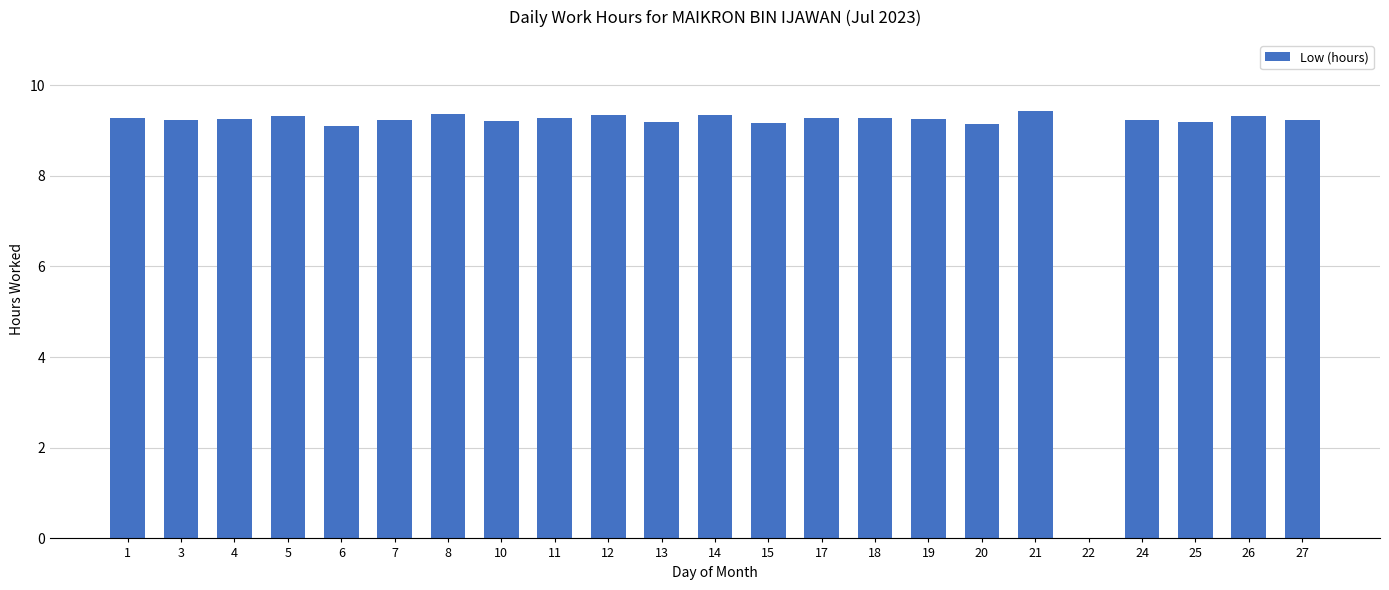

At which label is the value closest to 4?

22